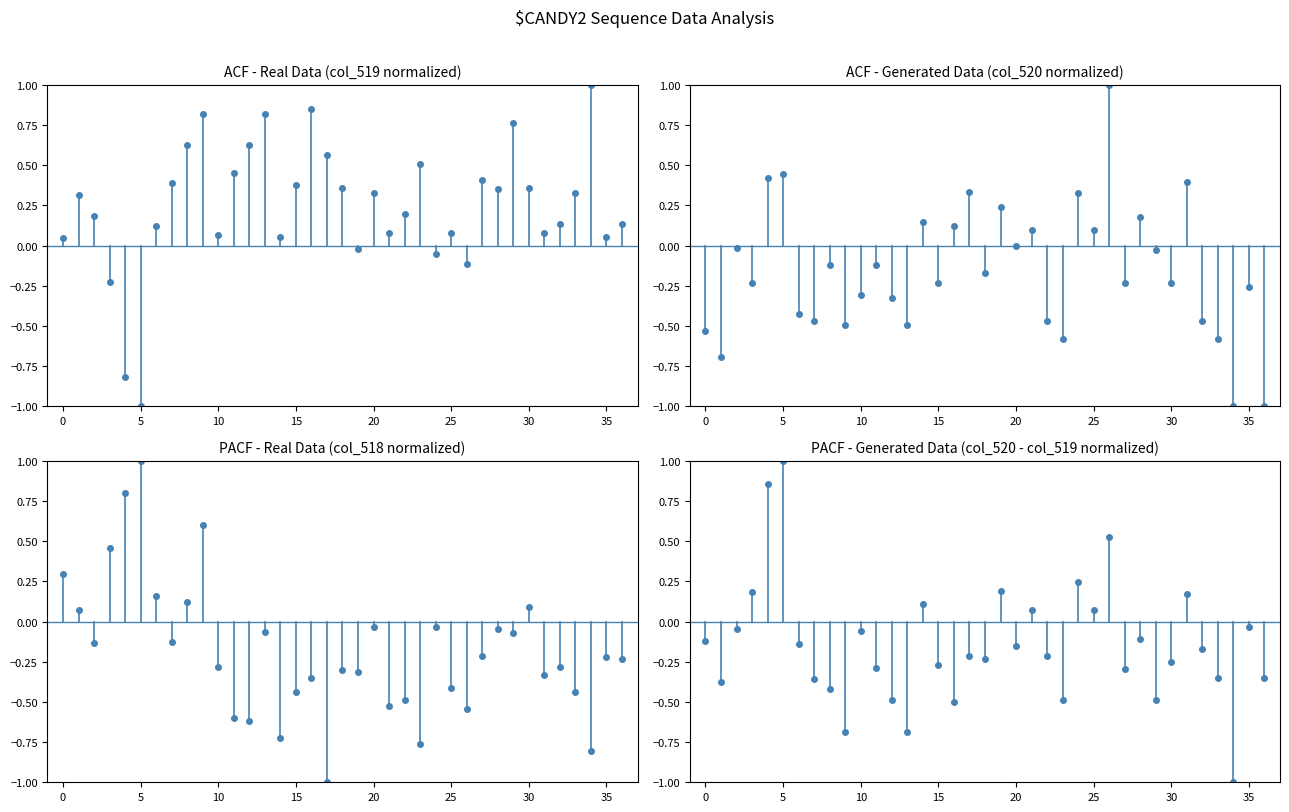

Is it true that col_518 equals 0.1 at 30?

True